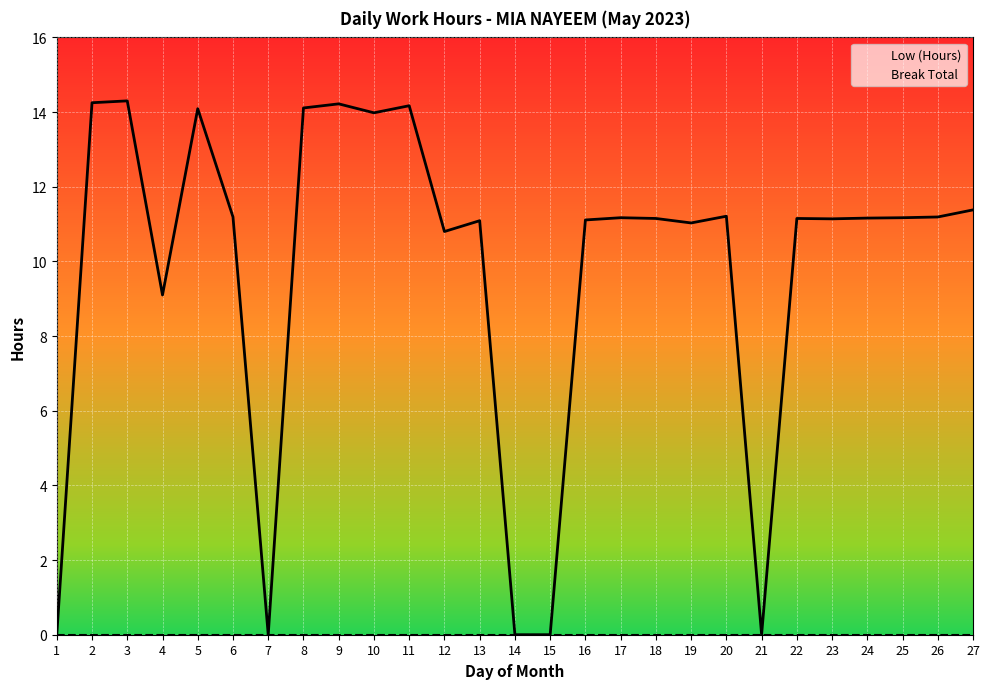

Is it true that Low (Hours) equals 14.2 at 2?

True